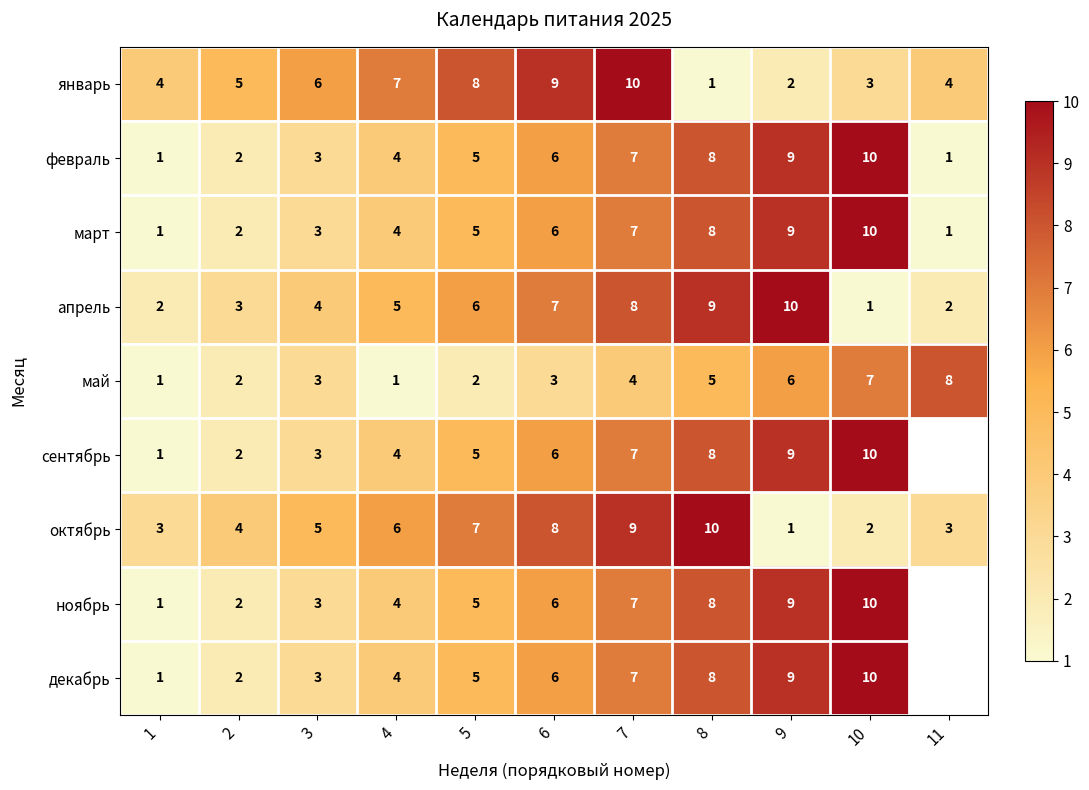

What is the smallest value displayed?

1.0